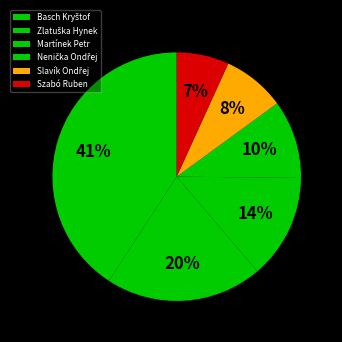

How many slices are in this pie chart?

6